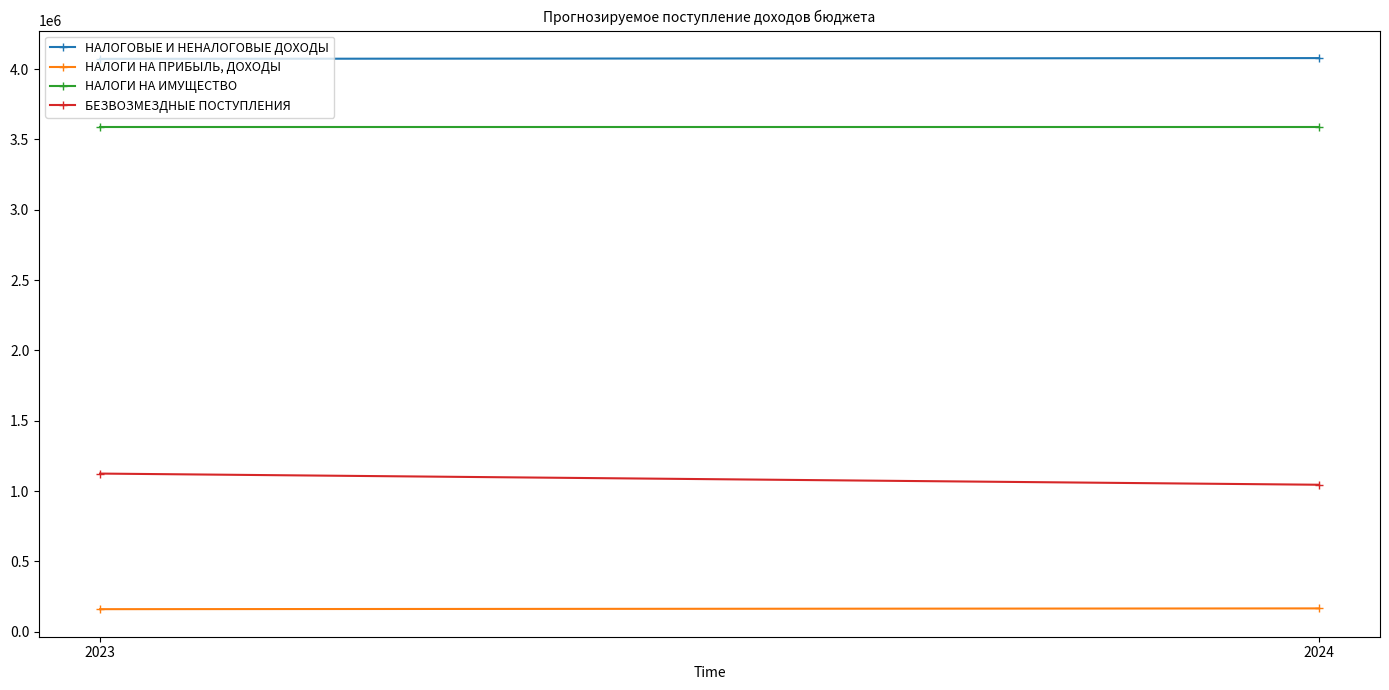

At how many categories does at least one series exceed 3756404?

2